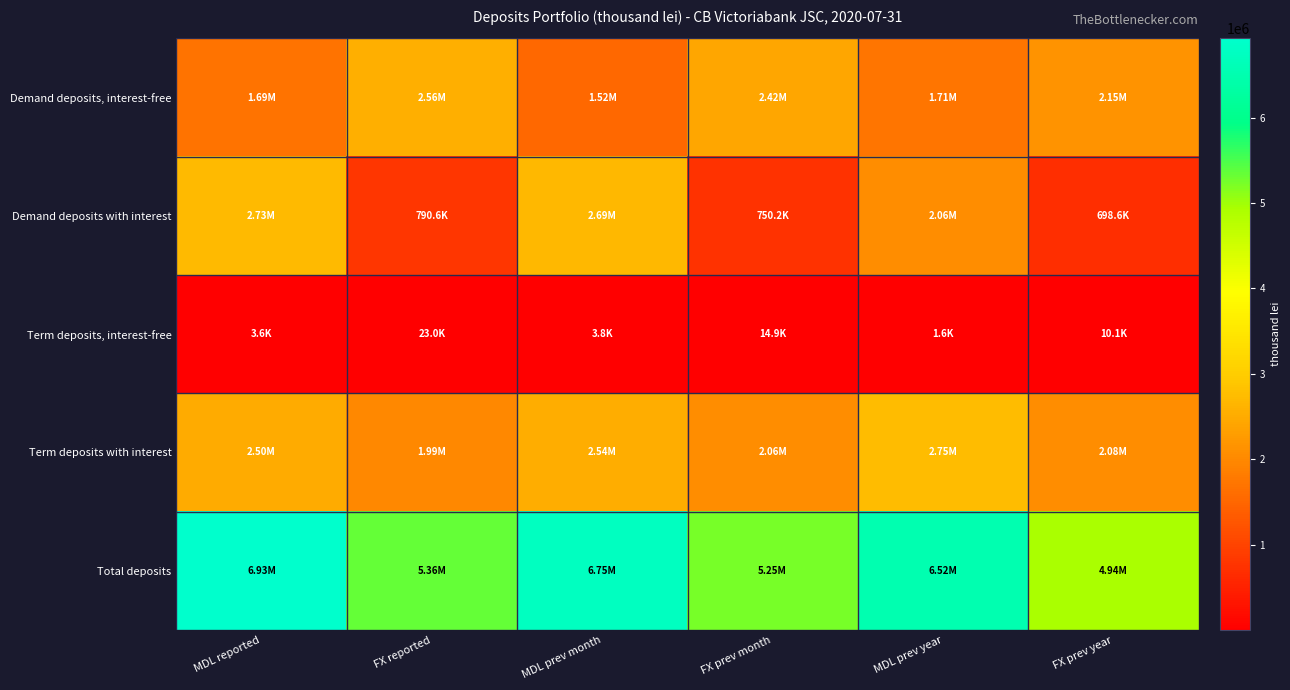

Reading left to right, transcribe all the data shown in this chart.

Demand deposits, interest-free: MDL reported=1692730.4	FX reported=2556093.9	MDL prev month=1519025.9	FX prev month=2418558.9	MDL prev year=1708049.0	FX prev year=2153045.0
Demand deposits with interest: MDL reported=2733096.2	FX reported=790599.6	MDL prev month=2692418.3	FX prev month=750202.6	MDL prev year=2059439.0	FX prev year=698585.7
Term deposits, interest-free: MDL reported=3558.6	FX reported=22951.4	MDL prev month=3754.2	FX prev month=14930.0	MDL prev year=1618.8	FX prev year=10127.6
Term deposits with interest: MDL reported=2496662.9	FX reported=1986514.6	MDL prev month=2536259.7	FX prev month=2062335.6	MDL prev year=2750763.0	FX prev year=2083169.4
Total deposits: MDL reported=6926048.1	FX reported=5356159.5	MDL prev month=6751458.2	FX prev month=5246027.1	MDL prev year=6519869.8	FX prev year=4944927.6